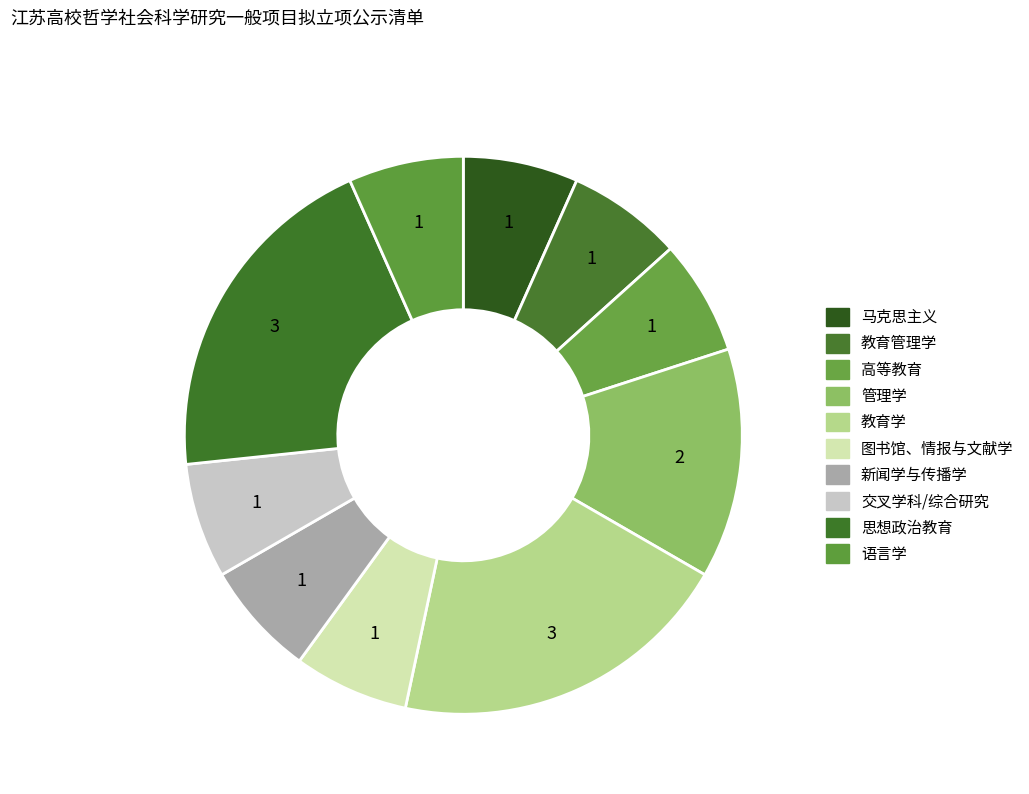

Between 高等教育 and 教育管理学, which is larger?

高等教育